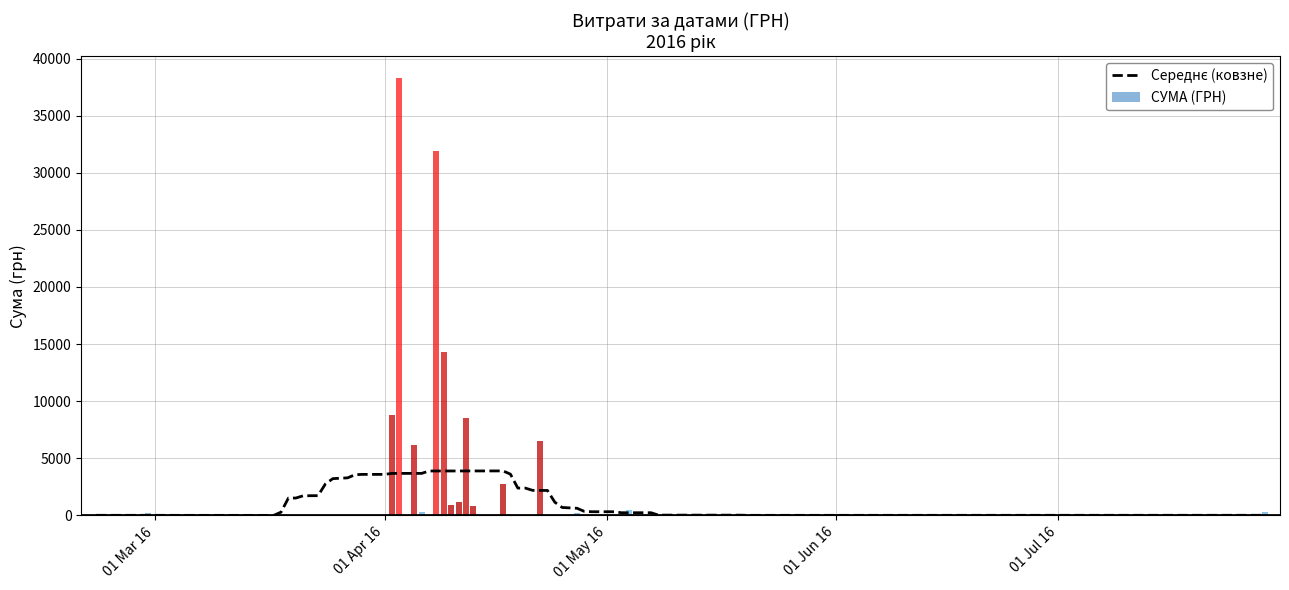

How many data points are less than 945?

20